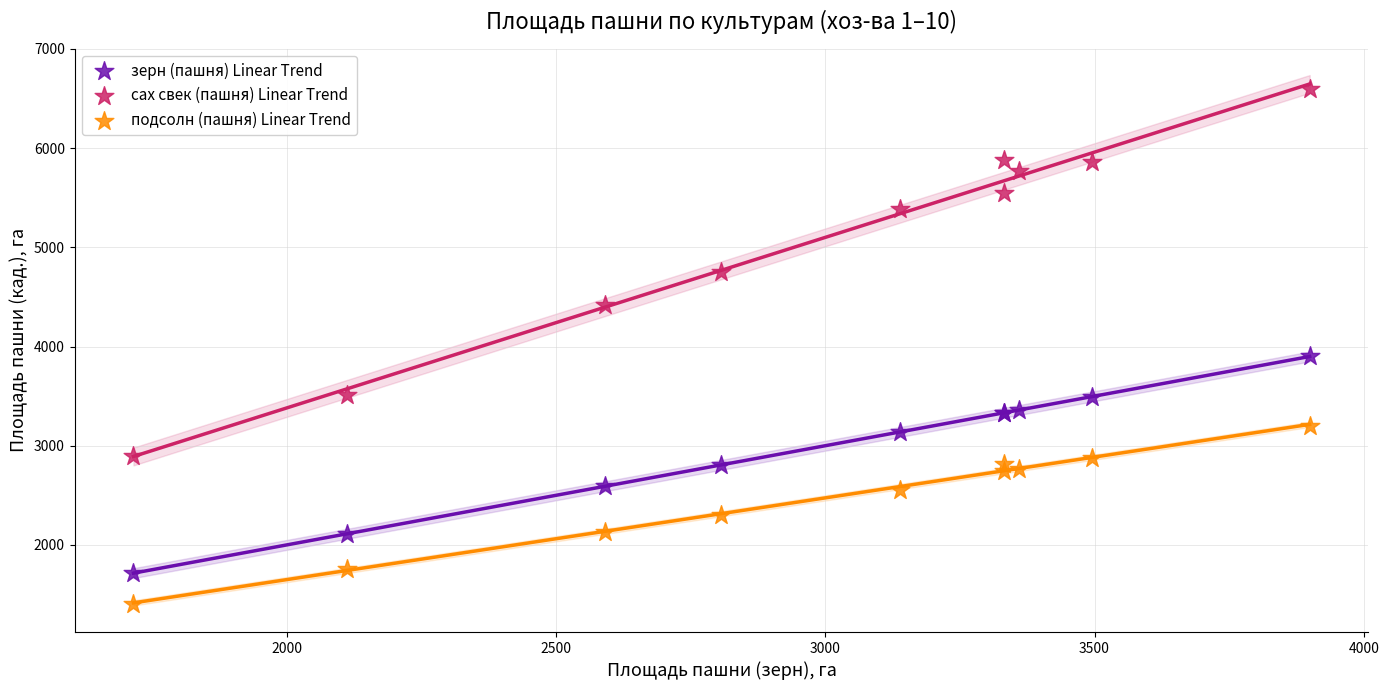

Across all series, what Y value is closest to 4002?

3899.5